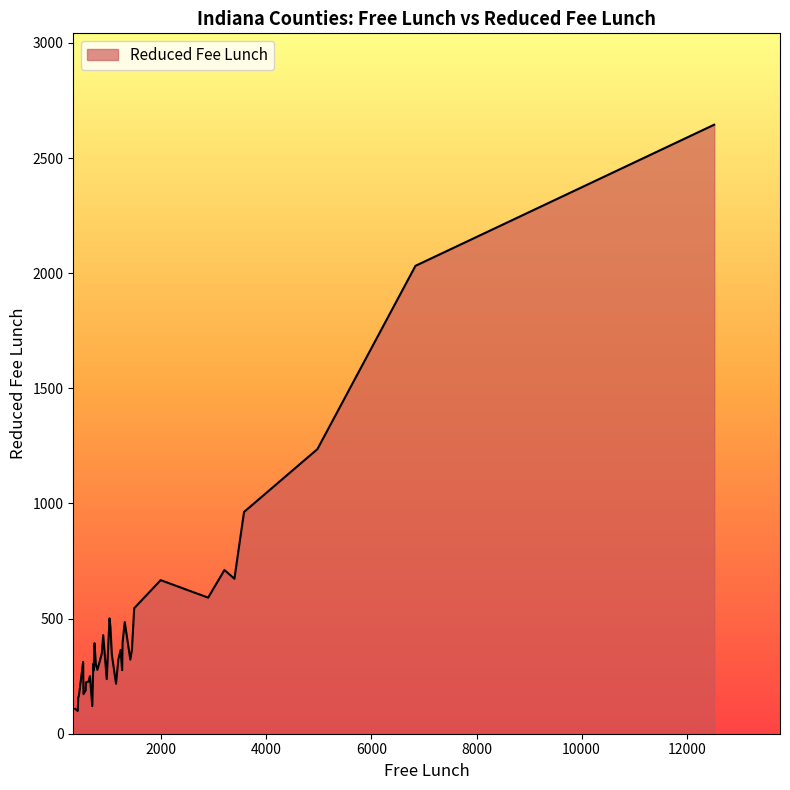

What is the difference between the maximum and minimum values?

2546